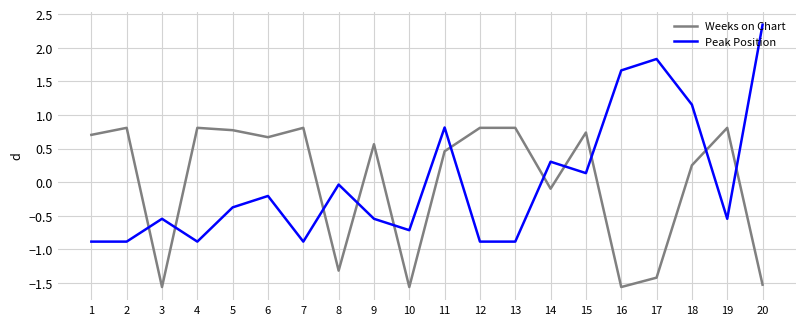

Is it true that Peak Position equals 0.9 at 16?

False